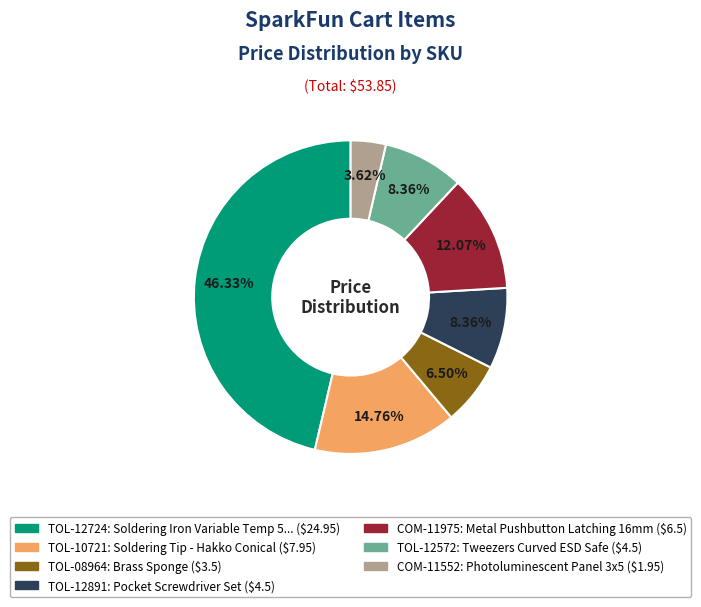

Approximately how many times larger is the value at COM-11552 compared to COM-11975?

0.3